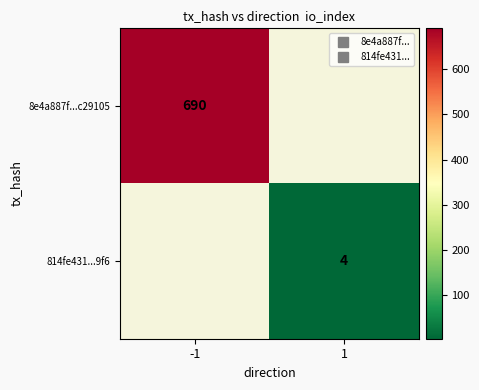

List the labels in order of 8e4a887f...c29105 value, largest first.

-1, 1